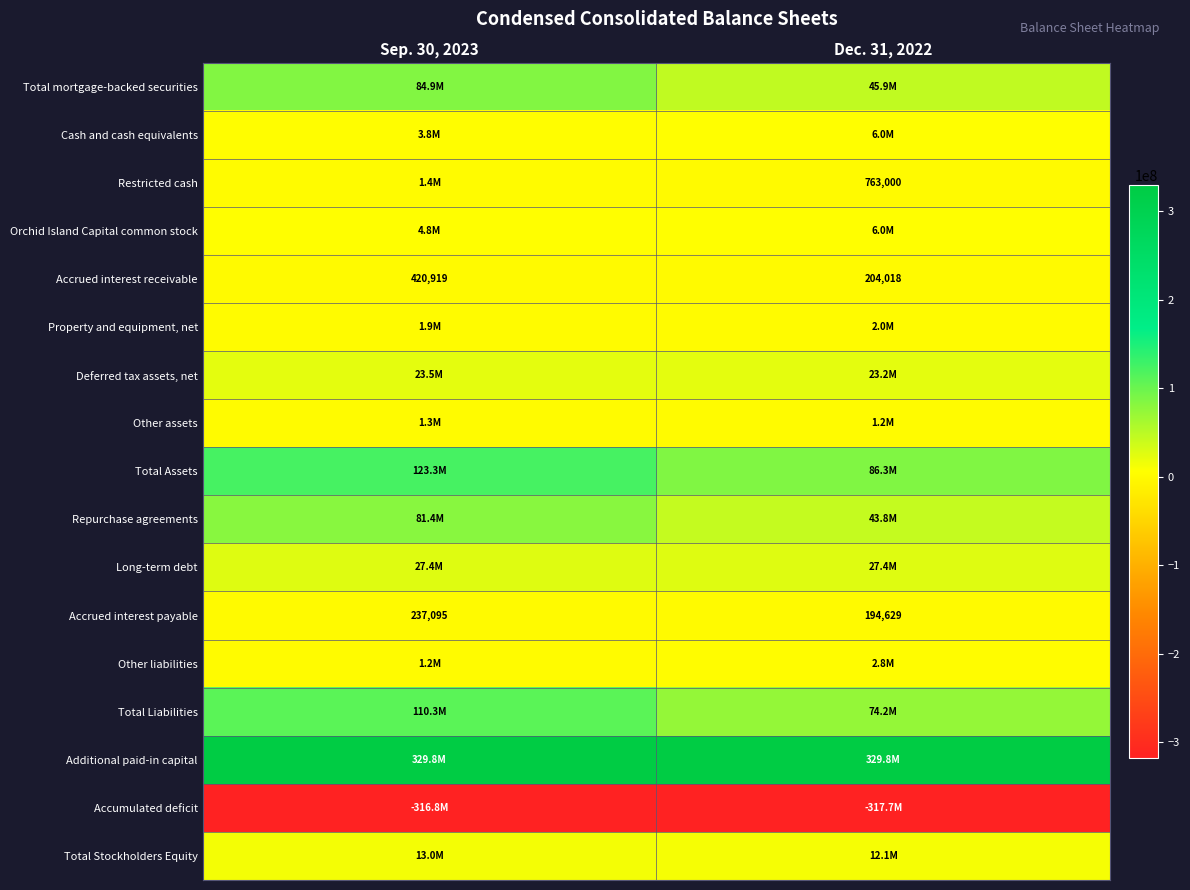

At which category is the sum across all series the highest?

Sep. 30, 2023